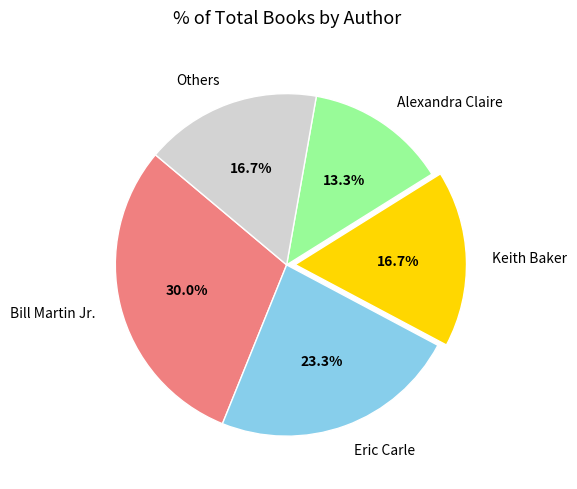

Combined, do Eric Carle and Alexandra Claire account for over 50%?

No